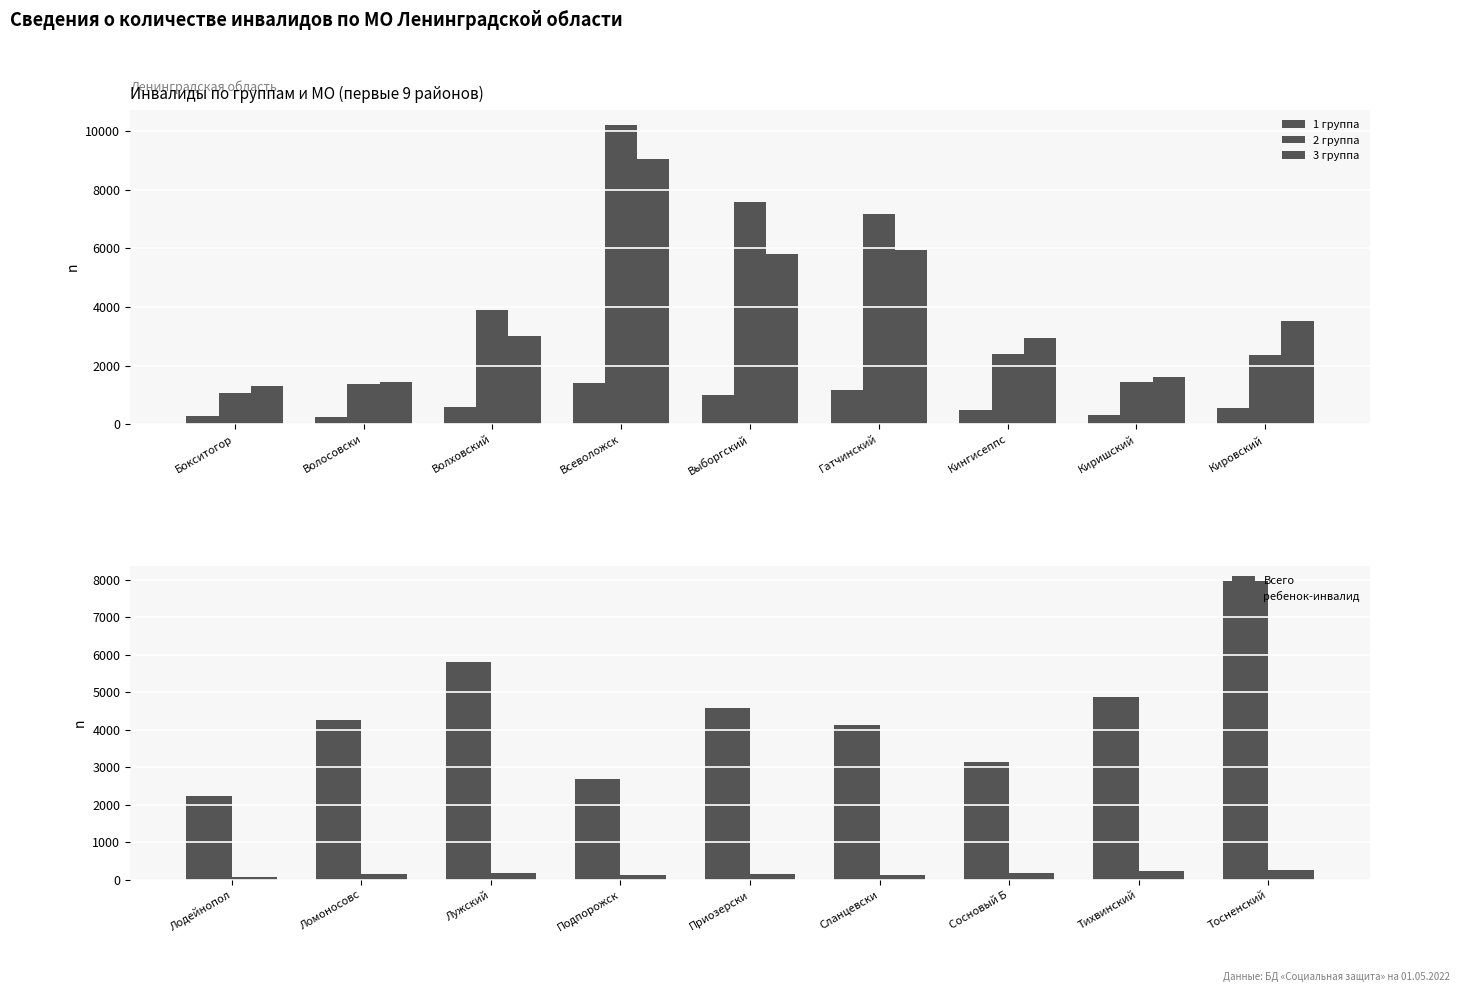

Which series has the largest range (max minus min)?

2 группа